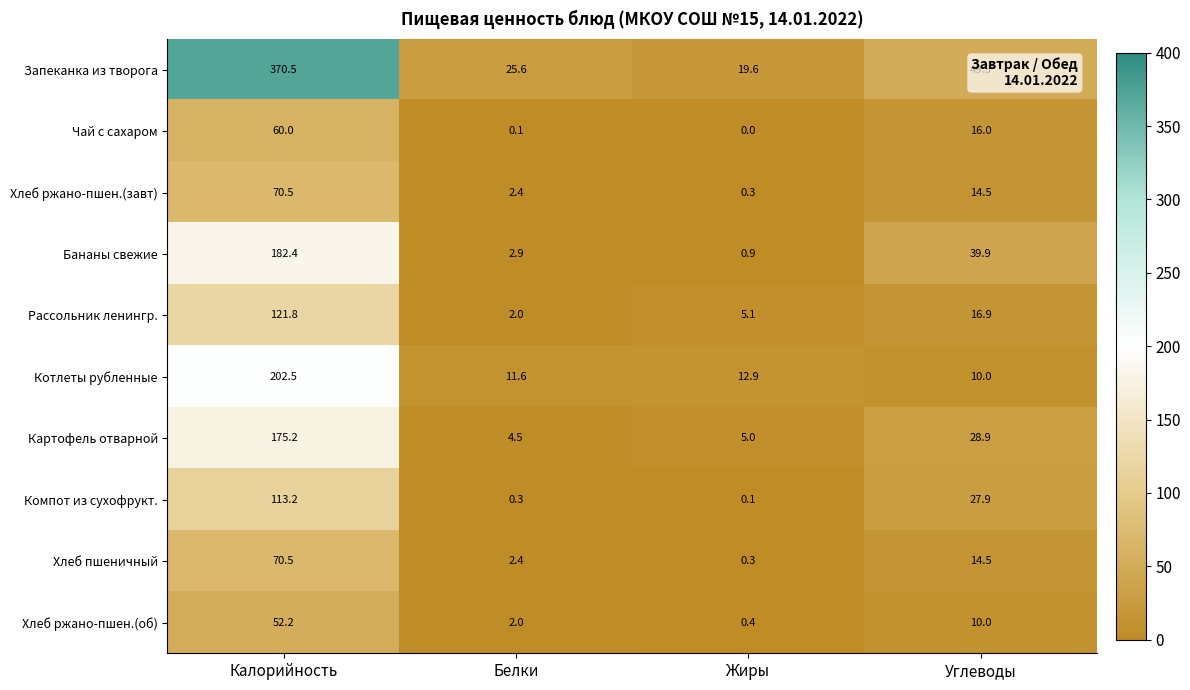

Where is Хлеб ржано-пшен.(завт) nearest to the value 35?

Углеводы